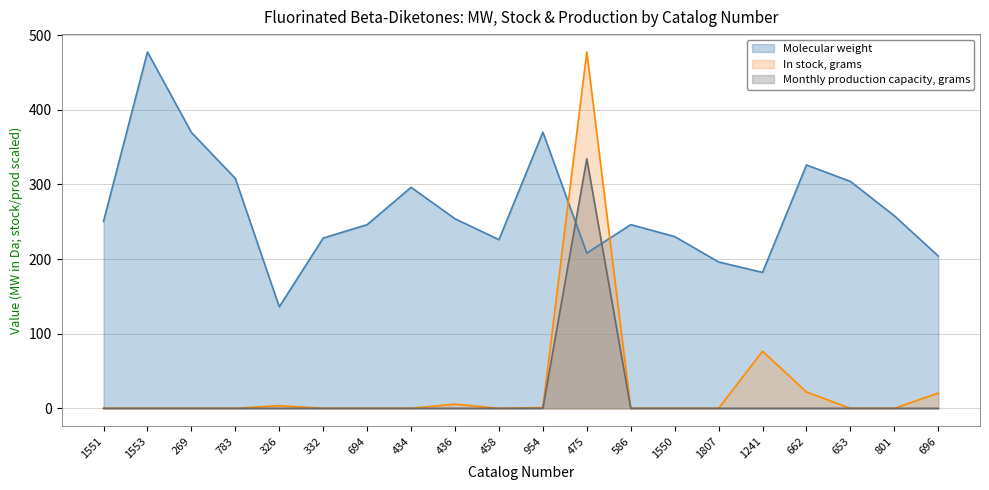

Is it true that Monthly production capacity, grams equals 153.8 at 326?

False